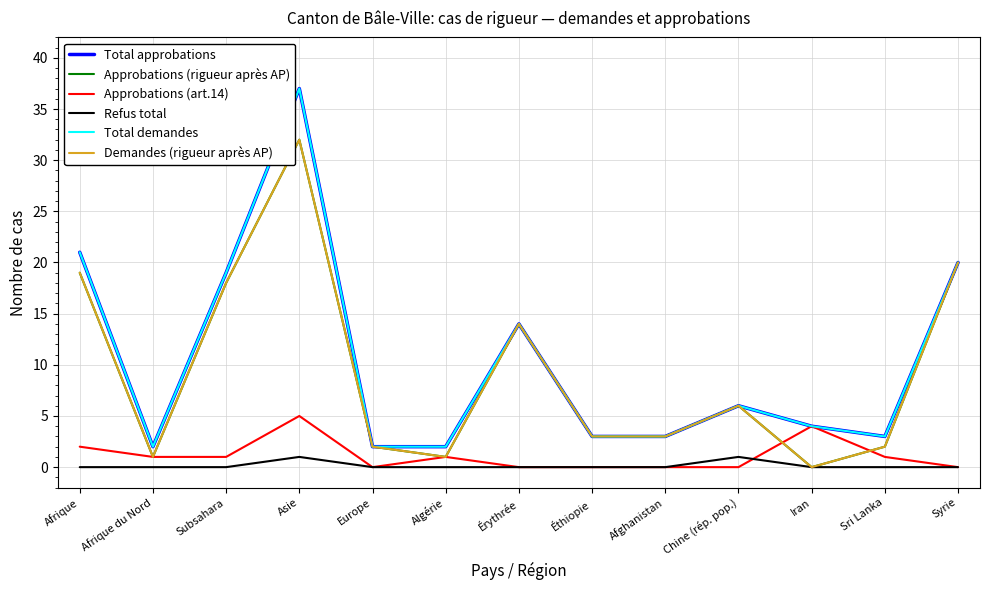

Which series changed the most between Subsahara and Asie?

Total approbations